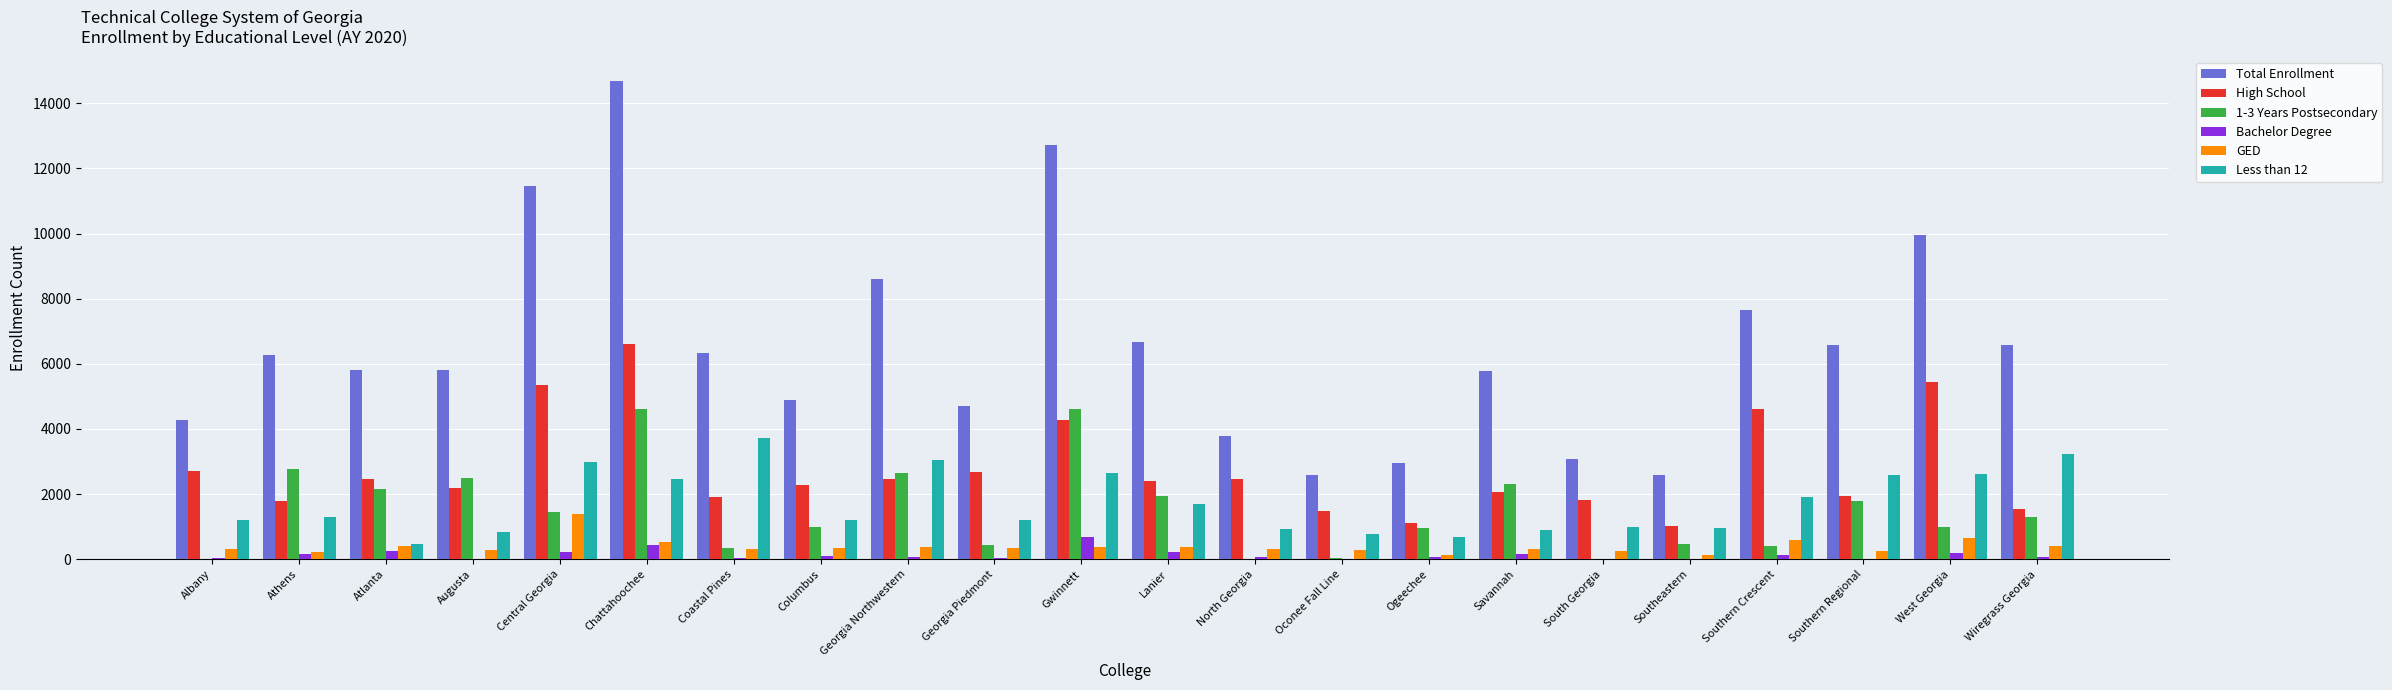

Read the Bachelor Degree value at West Georgia, to the nearest 100.

200